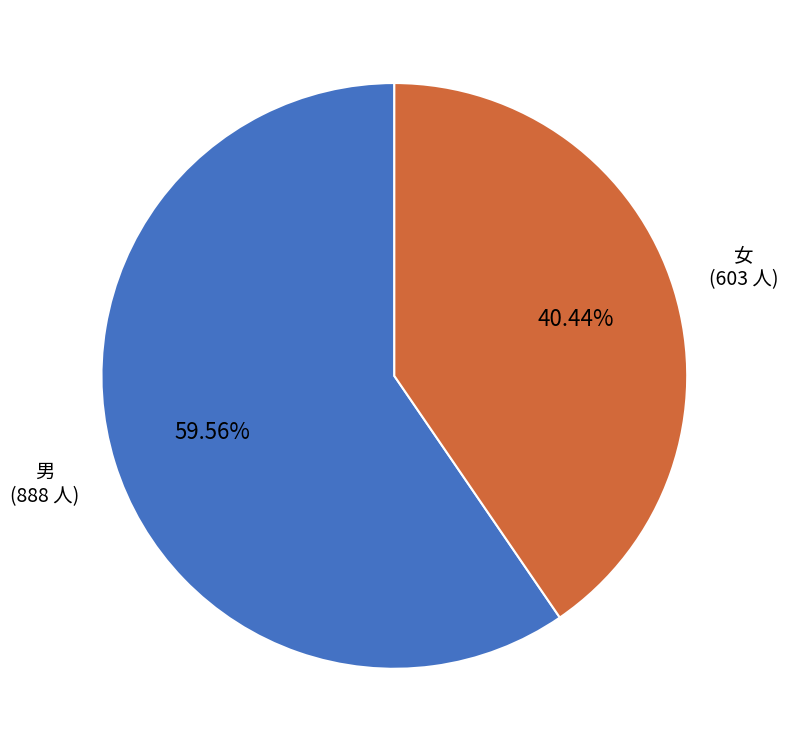

To the nearest percent, what is the average slice percentage?

50%